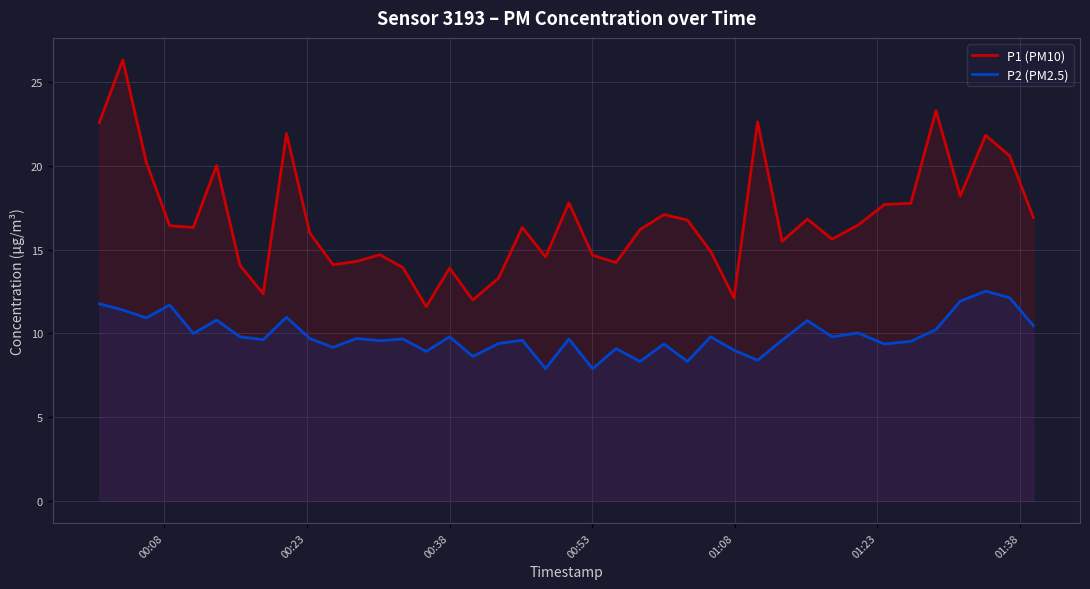

List the series in order of their overall mean, highest first.

P1 (PM10), P2 (PM2.5)